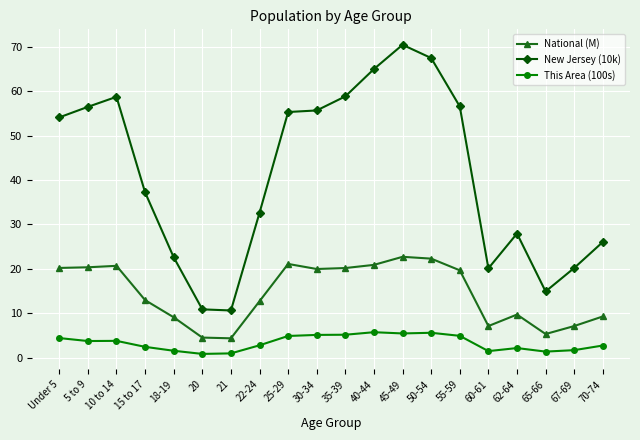

Rank the series by their maximum value, from lowest to highest.

This Area (100s), National (M), New Jersey (10k)